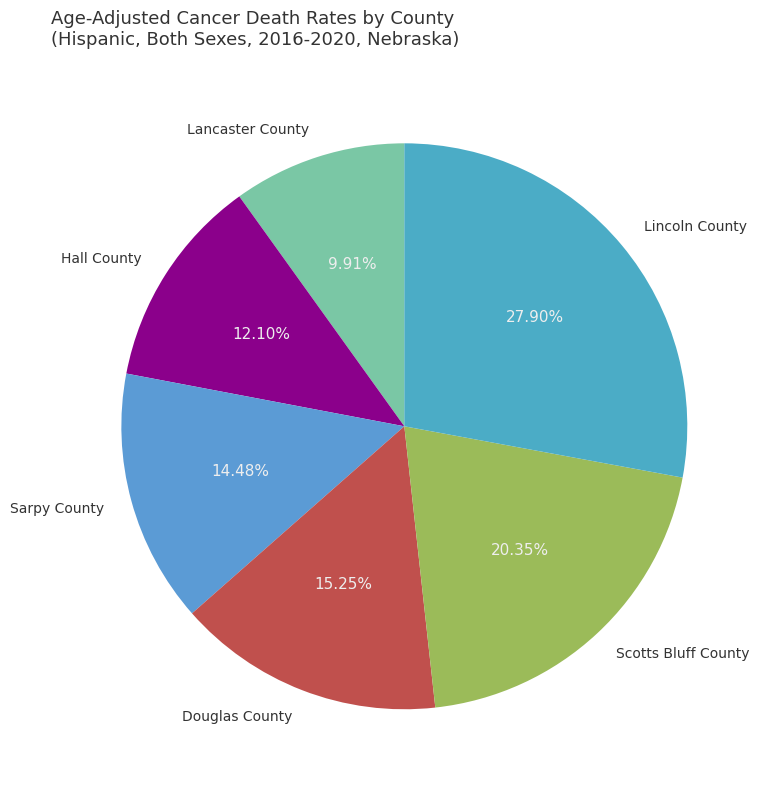

What percentage do Sarpy County and Scotts Bluff County together represent?

34.8%